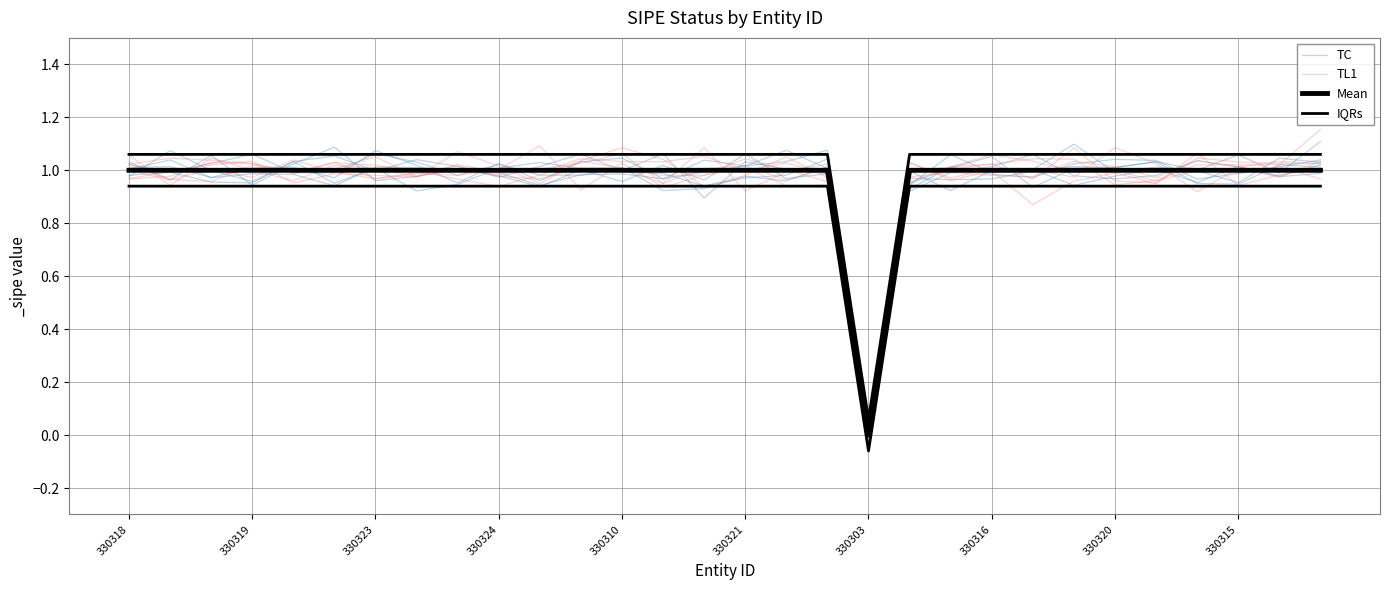

How many data points does each series have?

30